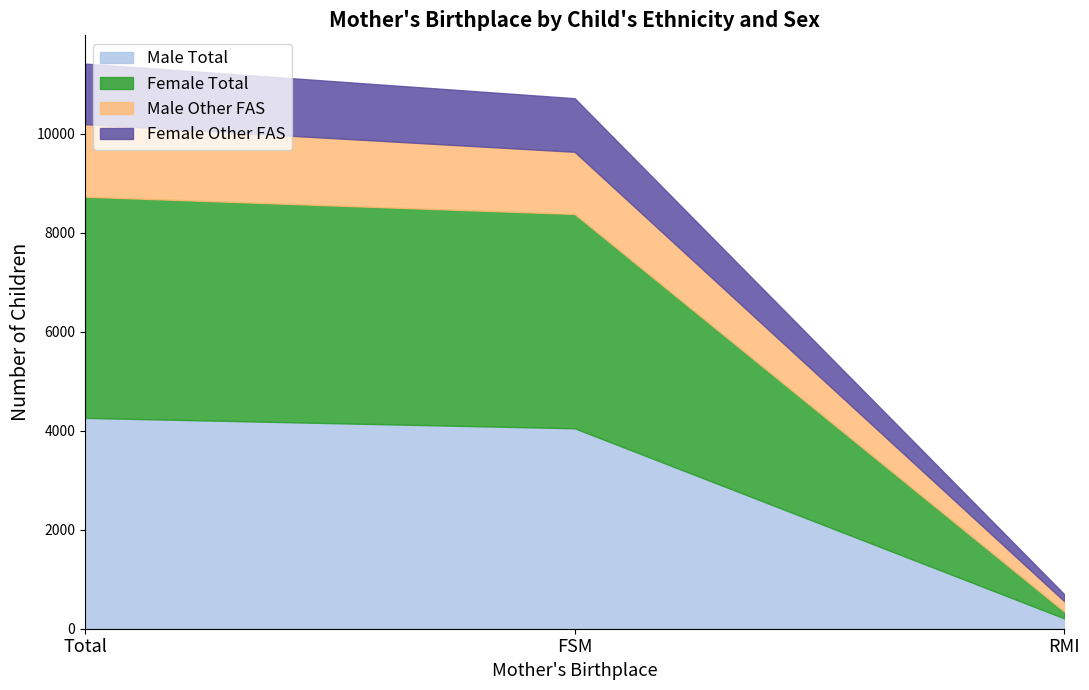

Is it true that Male Total equals 4258 at Total?

True